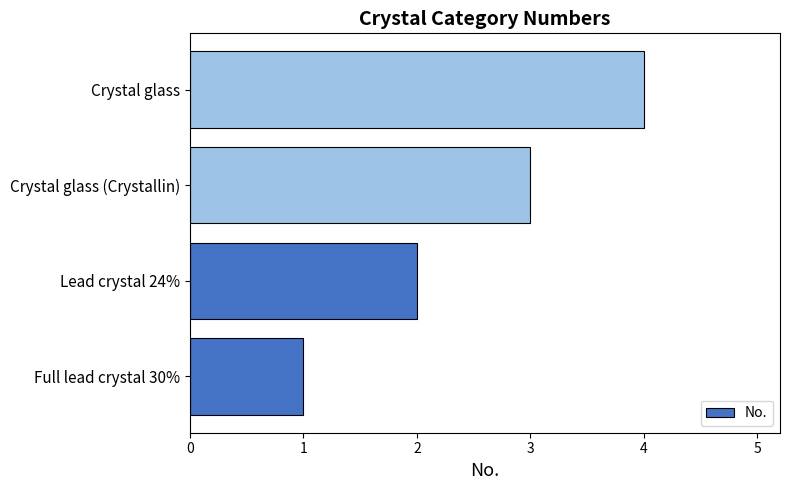

Which category has the highest value across all series?

Crystal glass